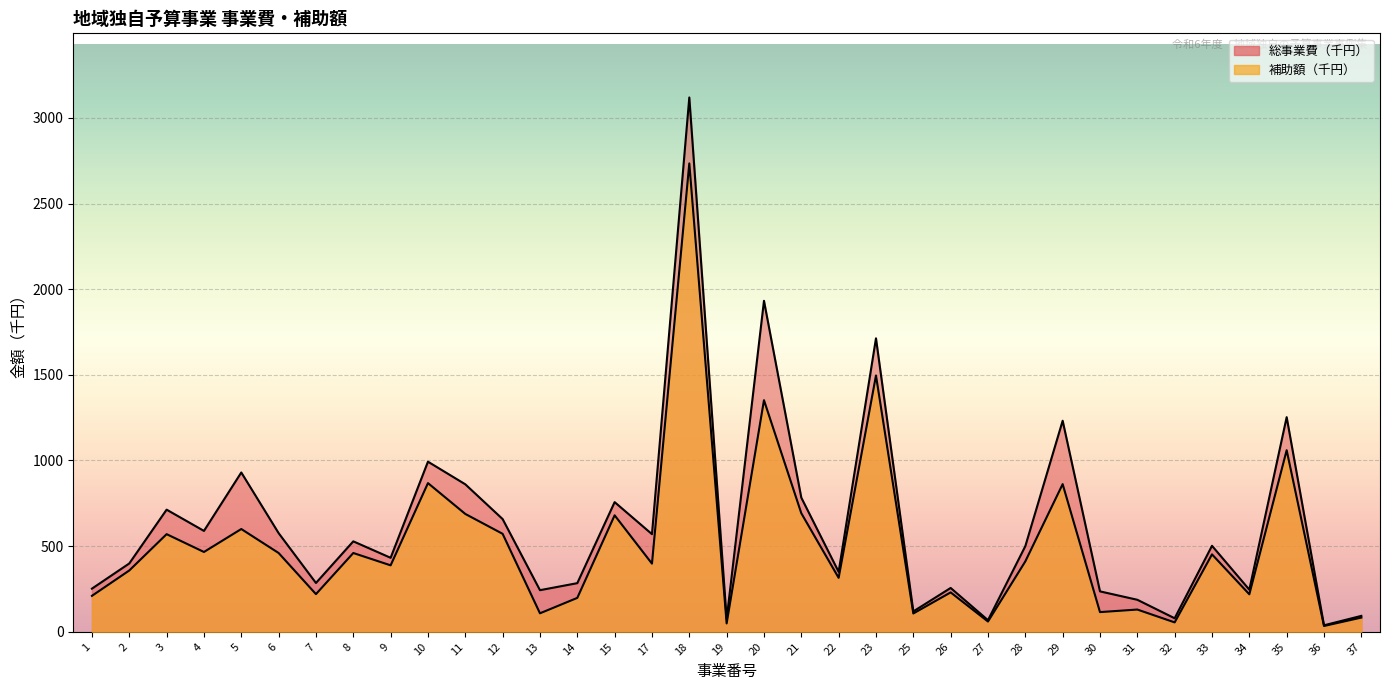

What is the value of the 総事業費（千円） point at the 7th from the left?

285